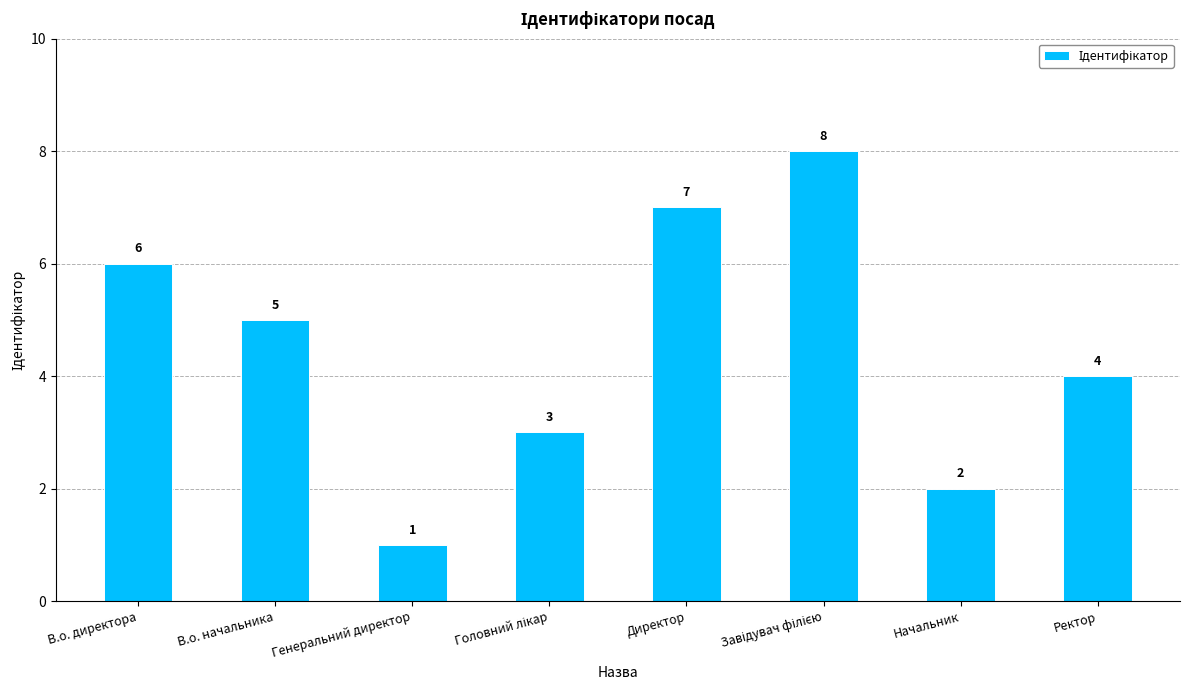

Read the value at В.о. начальника.

5